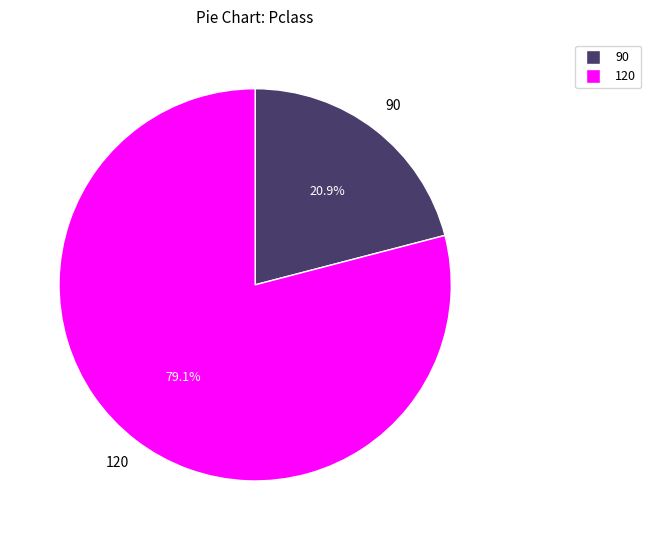

Is there any slice that represents more than half of the pie?

Yes